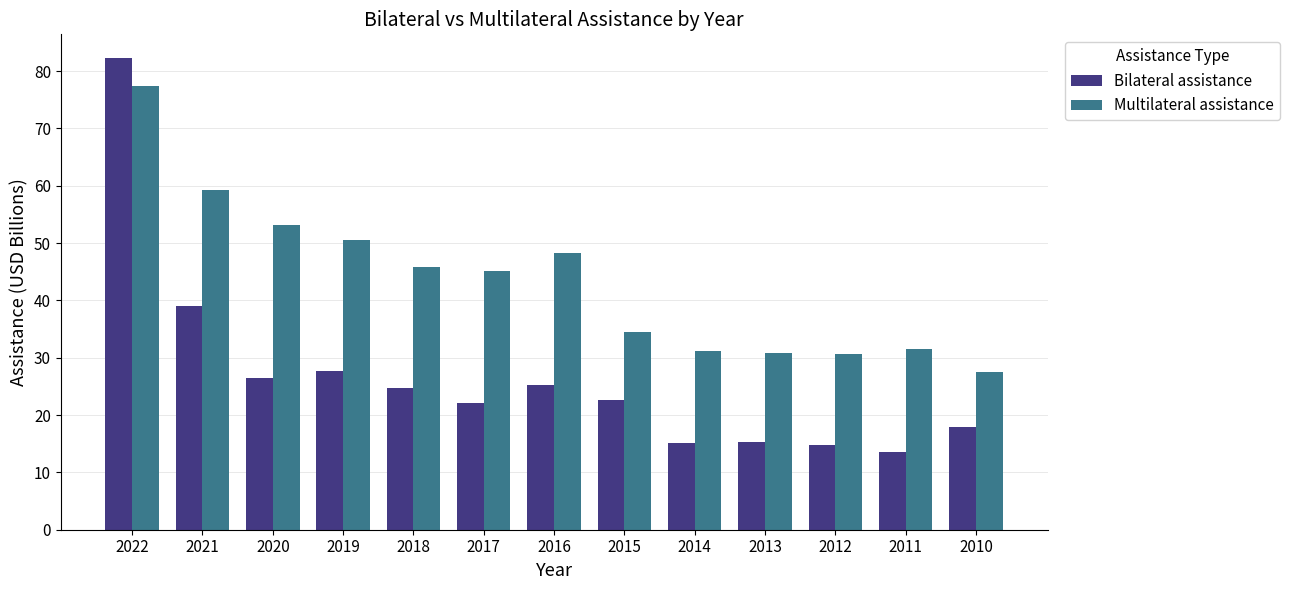

Rank the series at 2016 from highest to lowest value.

Multilateral assistance, Bilateral assistance